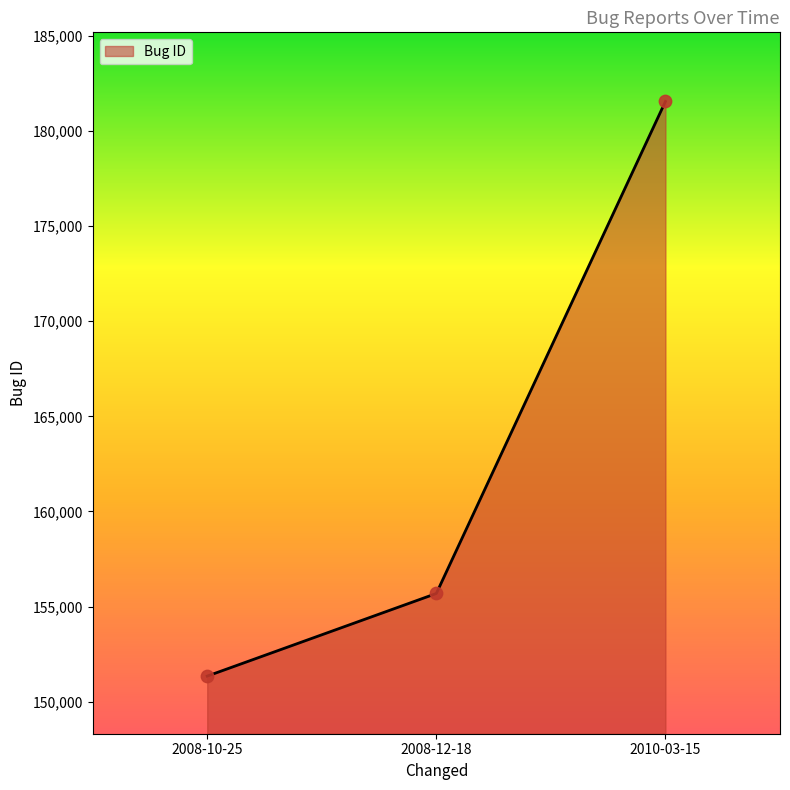

Approximately how many times larger is the value at 2008-10-25 compared to 2008-12-18?

1.0